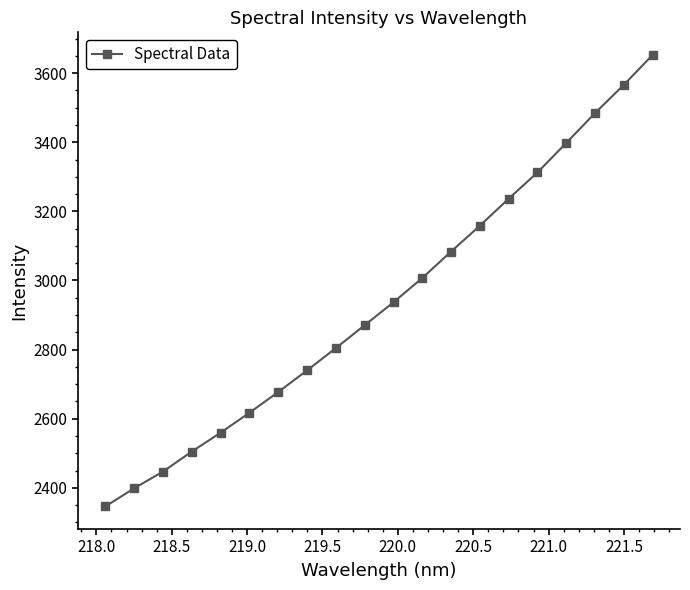

What is the difference between the maximum and minimum values?

1306.4